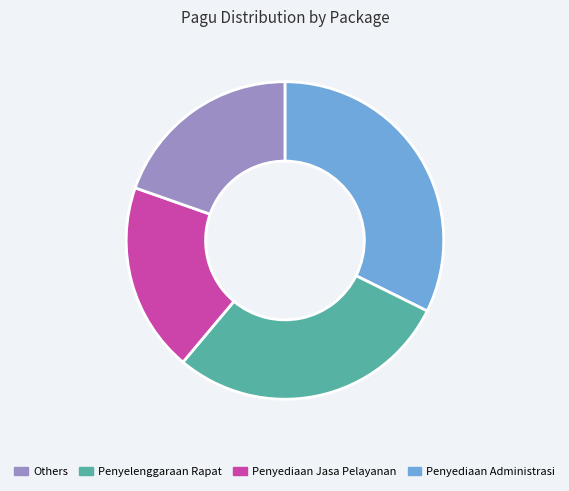

Is there any slice that represents more than half of the pie?

No